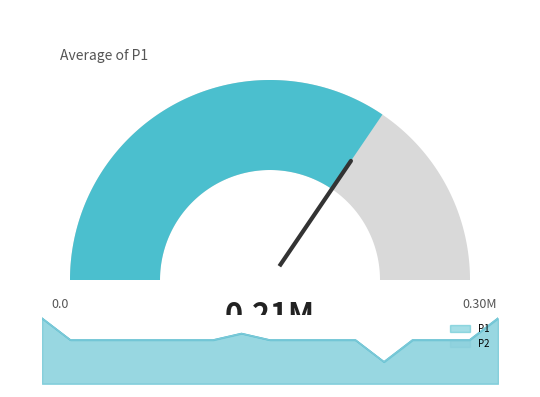

Does the chart display data point markers on the line(s)?

No